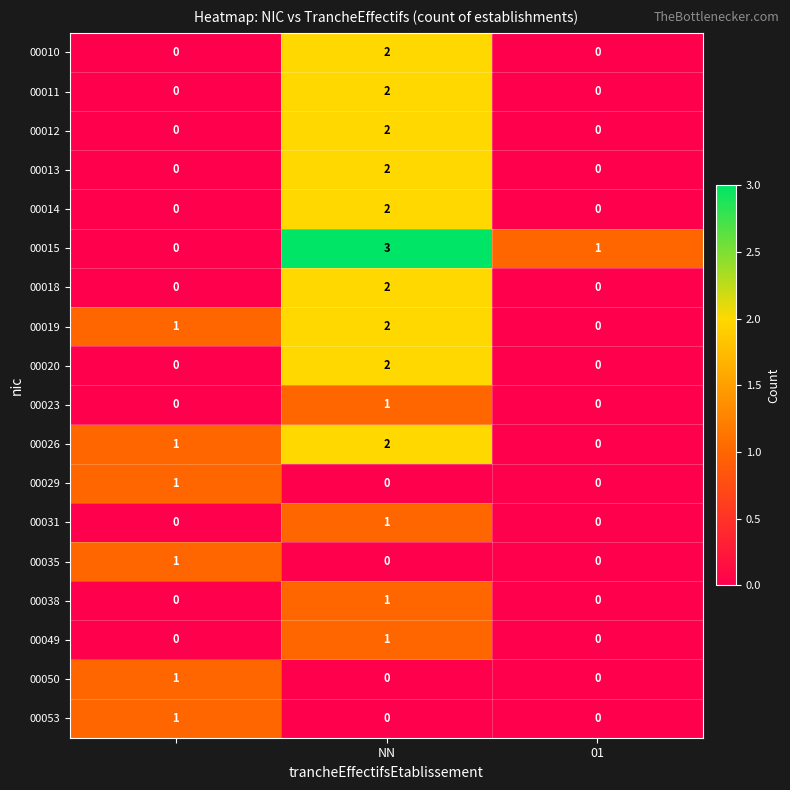

Which series has the widest spread of values?

00015